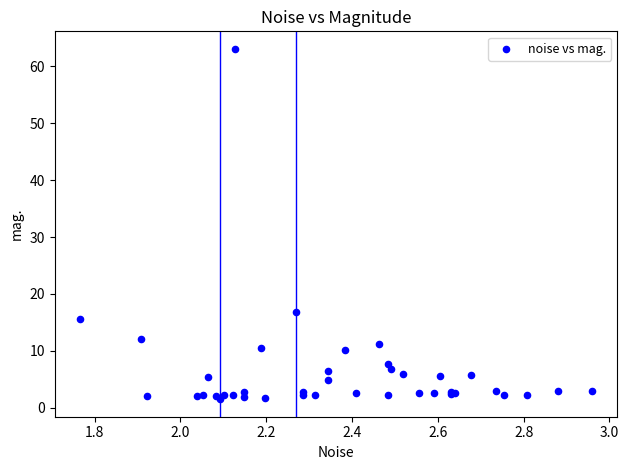

What Y value in the scatter plot is closest to 32?

16.8